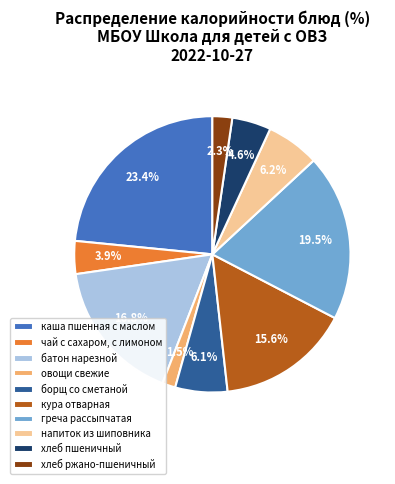

How many slices are in this pie chart?

10